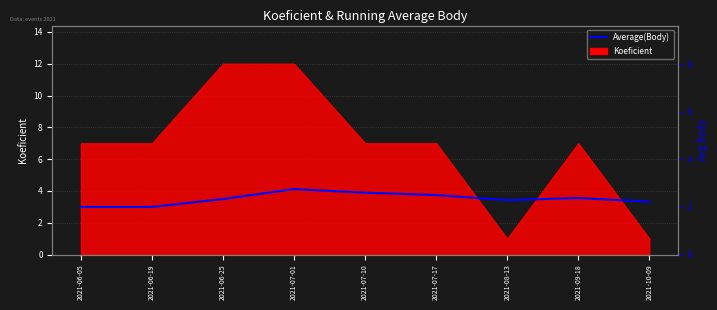

What position from the right is 2021-08-13?

3